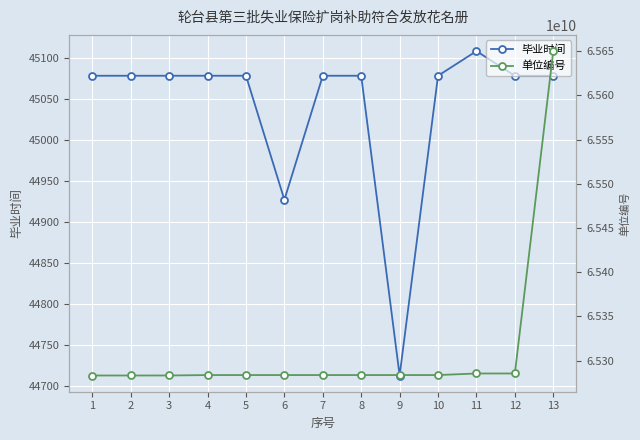

What value does the 单位编号 series have at 11?

65285312042